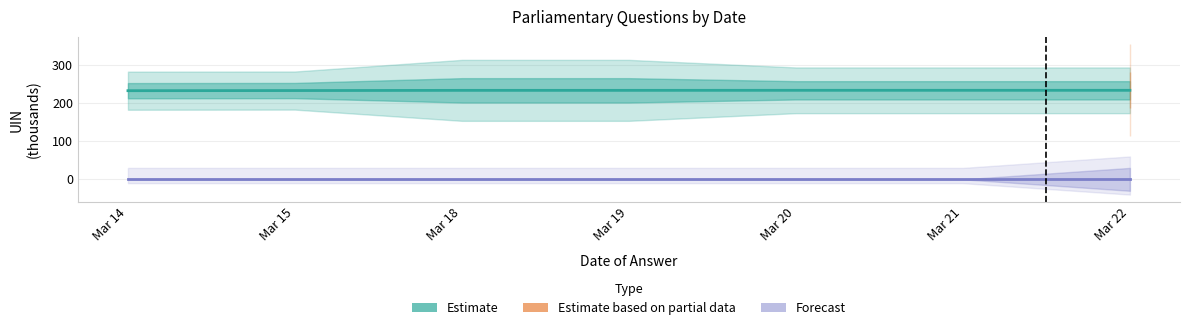

Does the chart have visible grid lines?

Yes